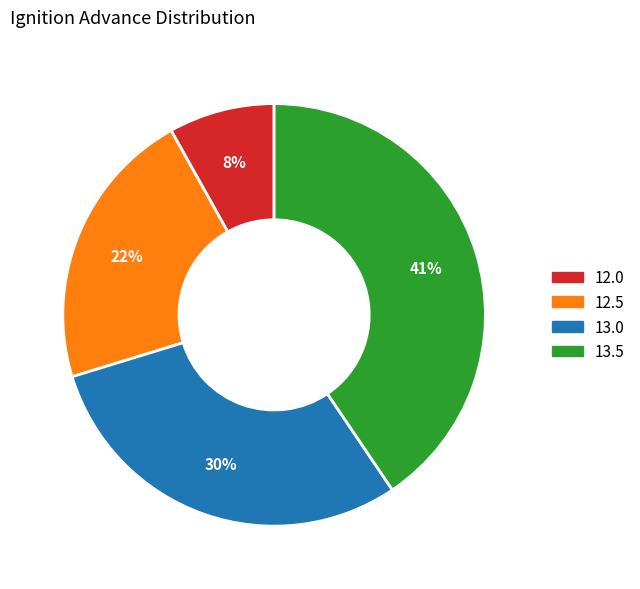

Does any single category account for the majority?

No